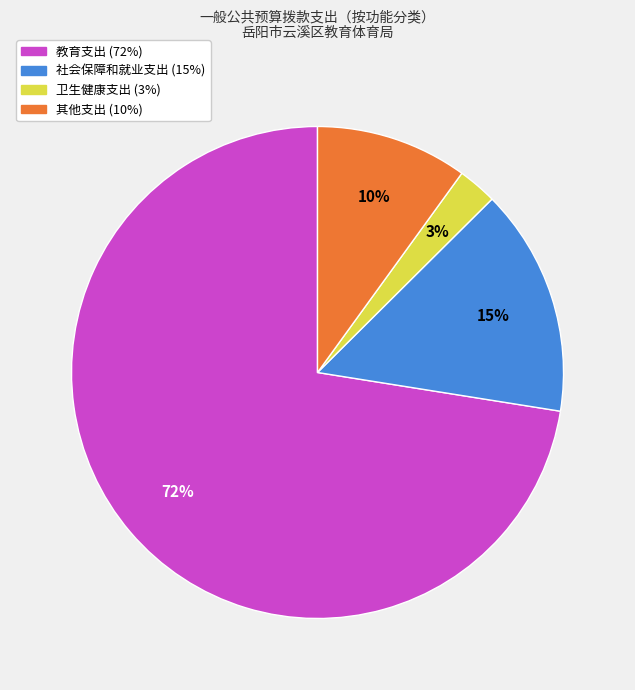

Which slice represents more than half of the pie?

教育支出